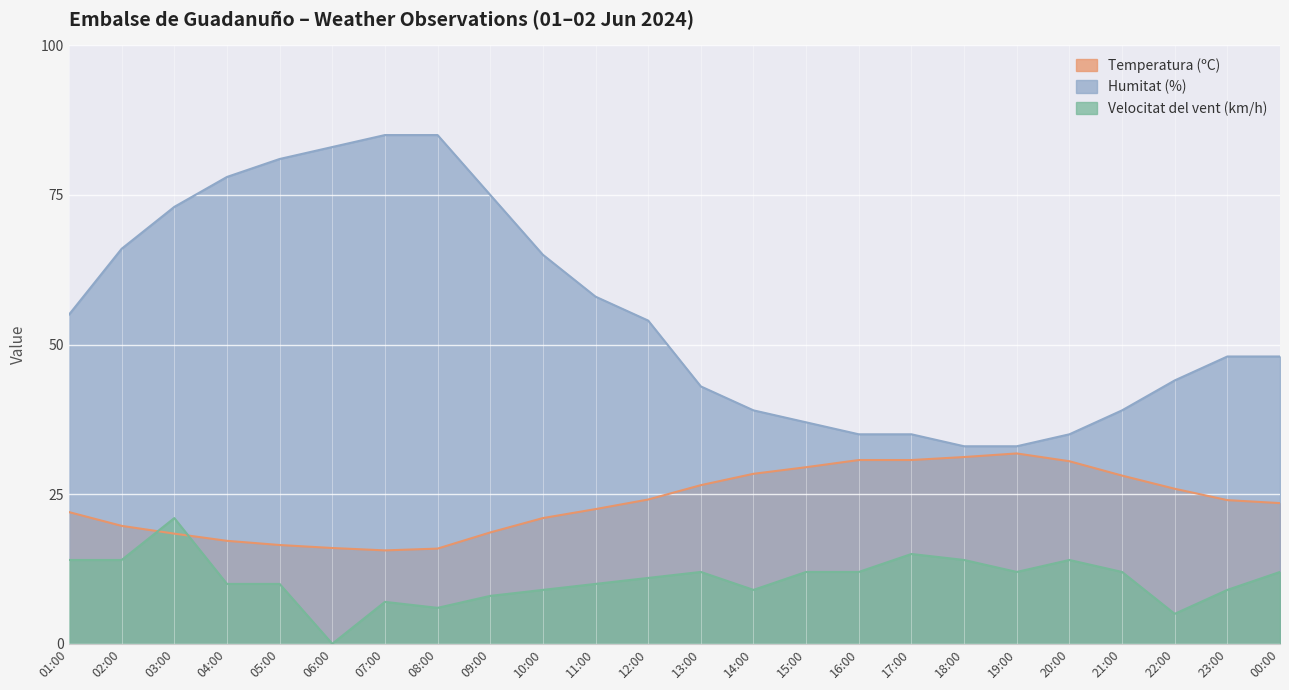

Is it true that Velocitat del vent (km/h) equals 20.8 at 21:00?

False